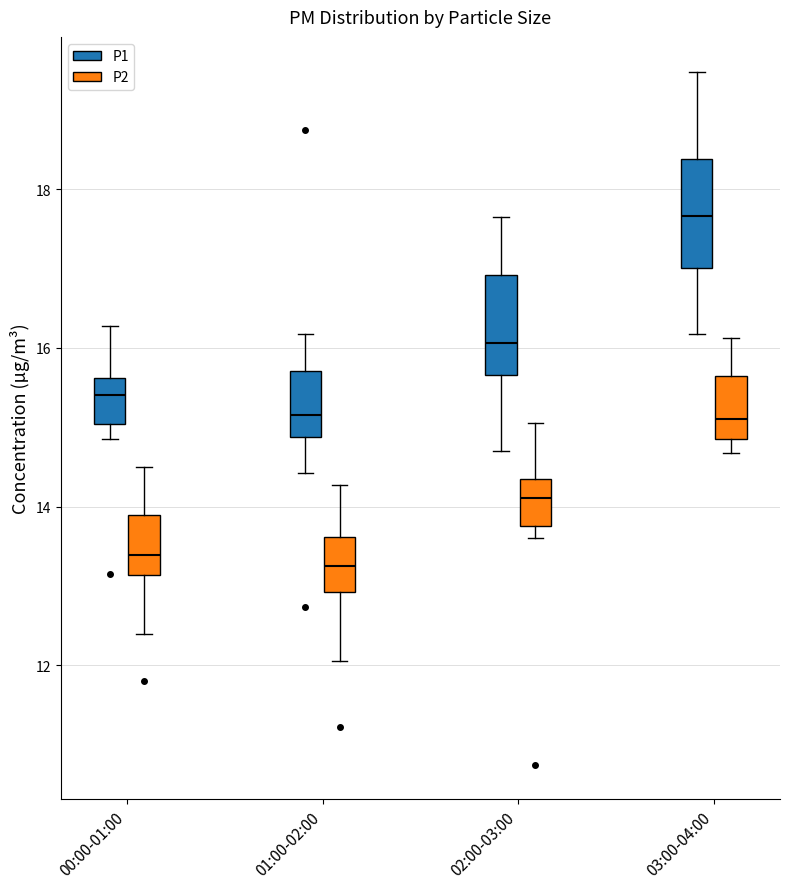

Reading left to right, read every box against the y-axis: the position of its median line, the range the box covers, and the ends of its whiskers. The values are not printed on the chart, so give them approximately, as read against the axis.

00:00-01:00 (P1): median 15.4, box 15.0 to 15.6, whiskers 14.8 to 16.2
00:00-01:00 (P2): median 13.4, box 13.2 to 14.0, whiskers 12.4 to 14.6
01:00-02:00 (P1): median 15.2, box 14.8 to 15.8, whiskers 14.4 to 16.2
01:00-02:00 (P2): median 13.2, box 13.0 to 13.6, whiskers 12.0 to 14.2
02:00-03:00 (P1): median 16.0, box 15.6 to 17.0, whiskers 14.8 to 17.6
02:00-03:00 (P2): median 14.2, box 13.8 to 14.4, whiskers 13.6 to 15.0
03:00-04:00 (P1): median 17.6, box 17.0 to 18.4, whiskers 16.2 to 19.4
03:00-04:00 (P2): median 15.2, box 14.8 to 15.6, whiskers 14.6 to 16.2